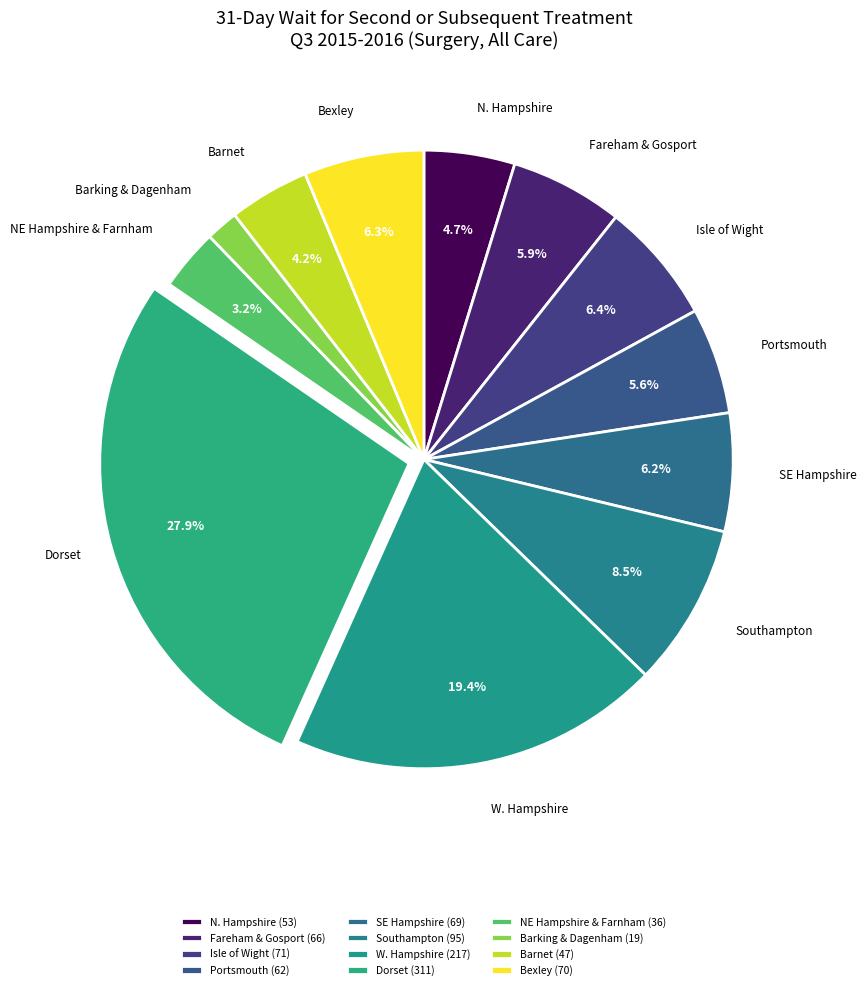

Approximately how many times larger is the value at SE Hampshire compared to Portsmouth?

1.1